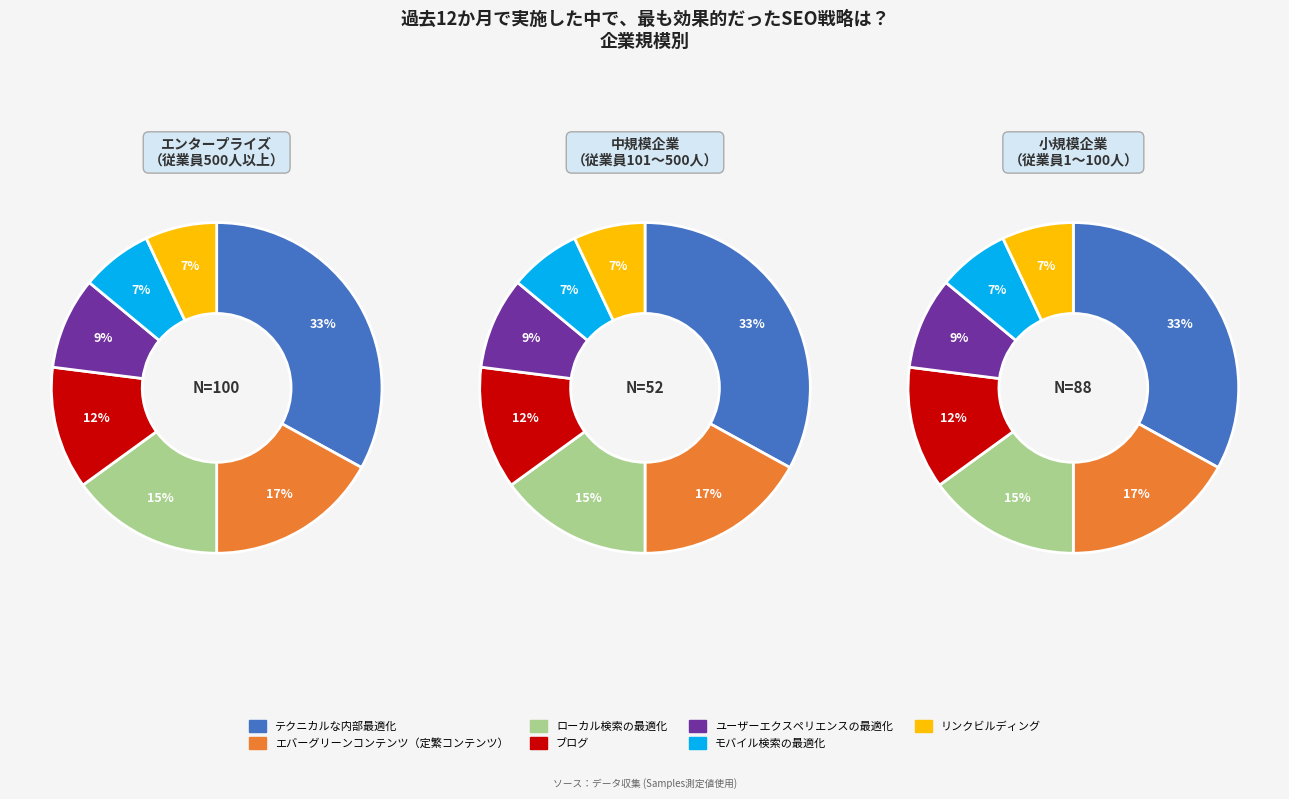

Is it true that 28 is 19% of the pie?

False